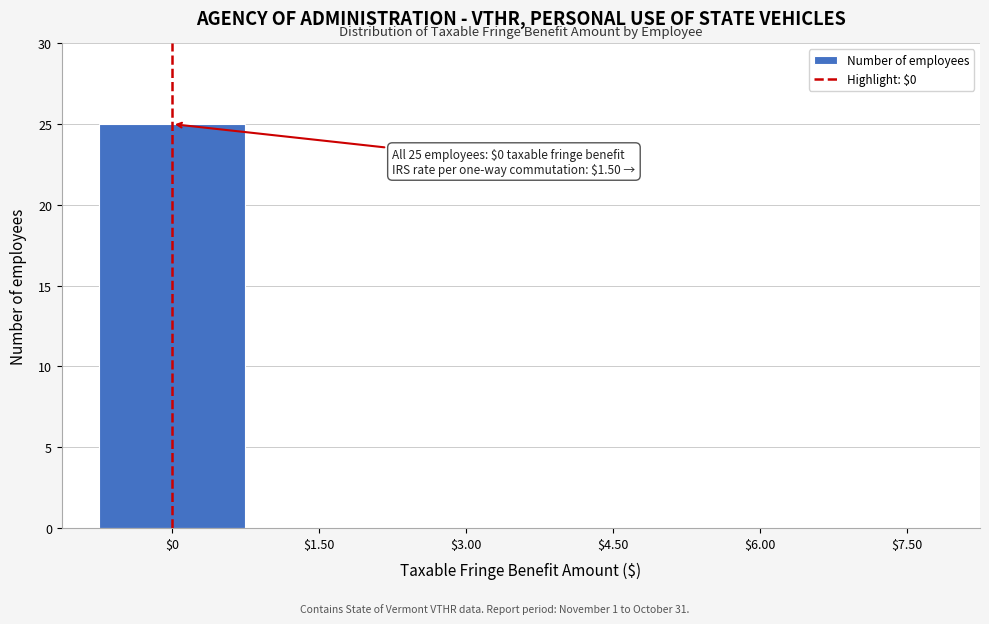

True or false: the data shows 0 at $7.50.

True